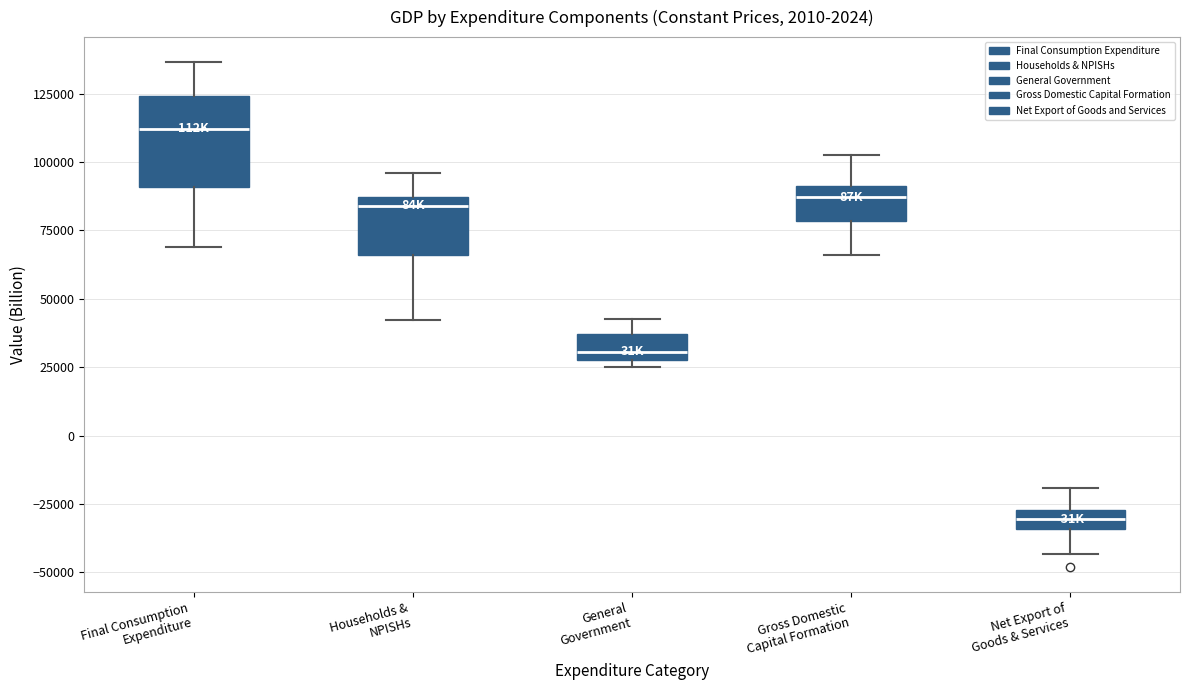

Where is the upper edge of the box for General Government on the y-axis? The values are not printed on the chart, so give them approximately, as read against the axis.

35000